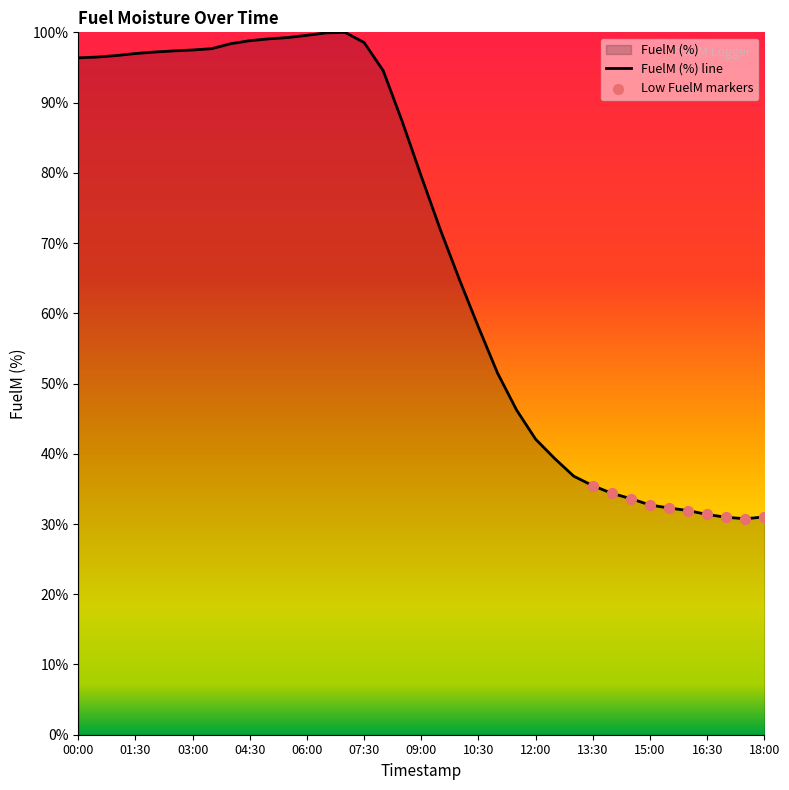

What is the change in value from 2016-05-01 11:00 to 2016-05-01 15:30?

-19.2